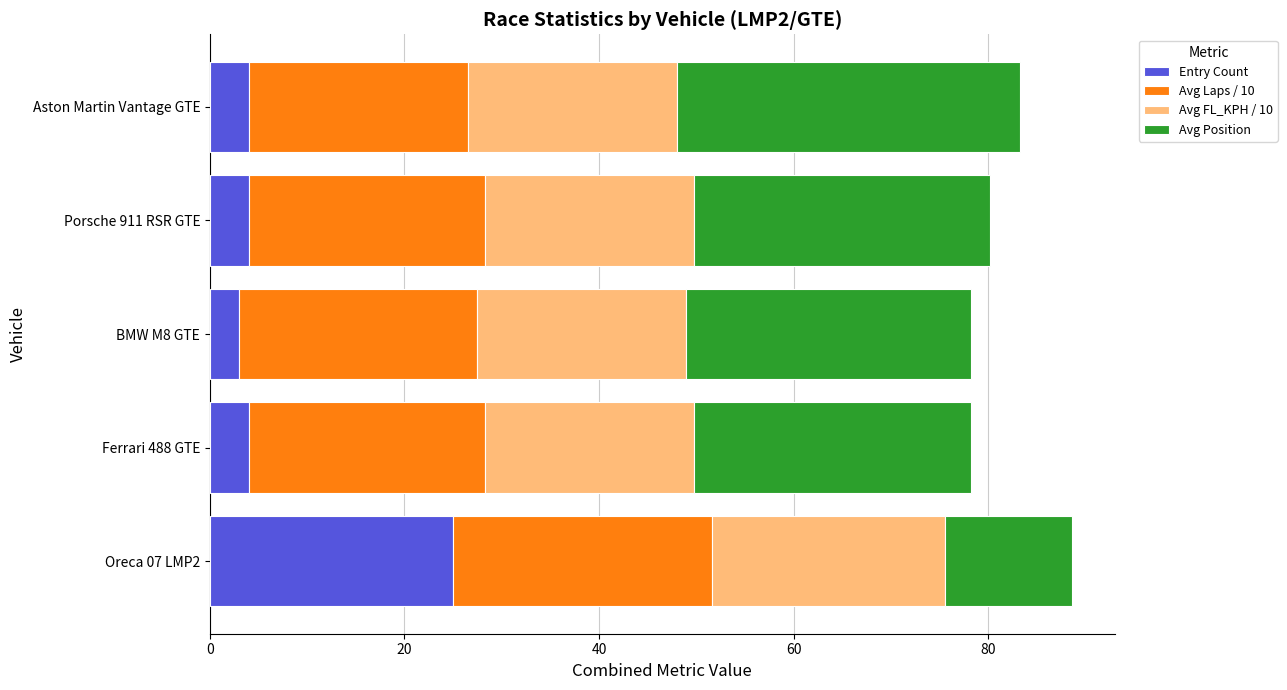

Which category has the highest value in the Entry Count series?

Oreca 07 LMP2